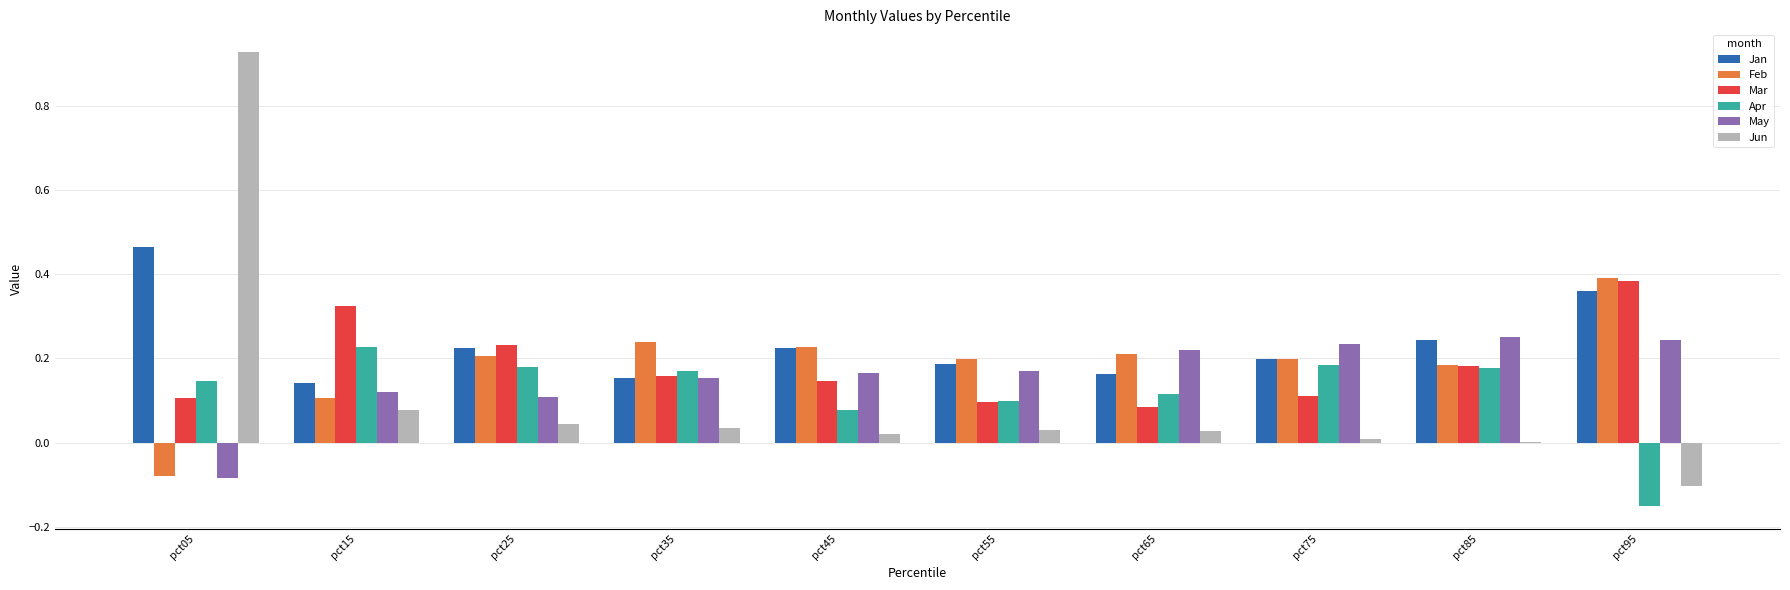

Is it true that Feb equals 0.2 at pct45?

True